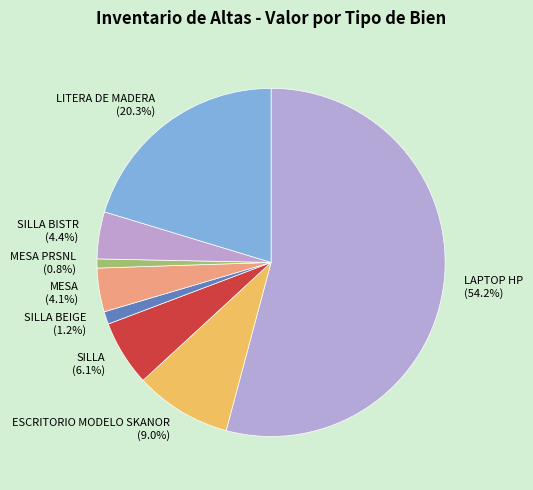

Is the sum of MESA PRSNL (0.8%) and LAPTOP HP (54.2%) greater than half?

Yes